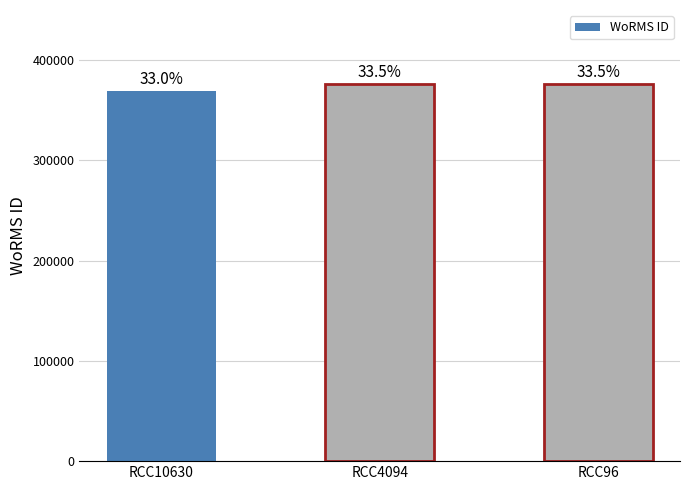

List the labels in order of value, largest first.

RCC4094, RCC96, RCC10630